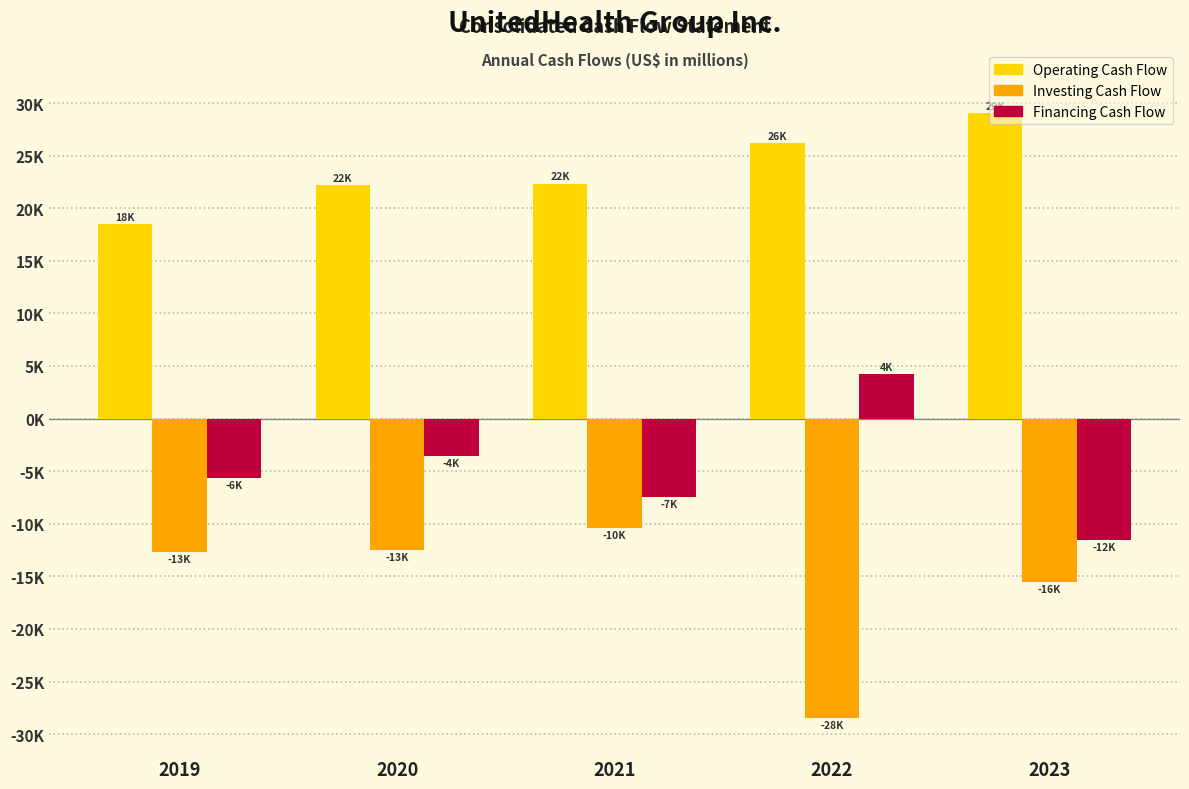

What are all the series names shown in the legend?

Operating Cash Flow, Investing Cash Flow, Financing Cash Flow